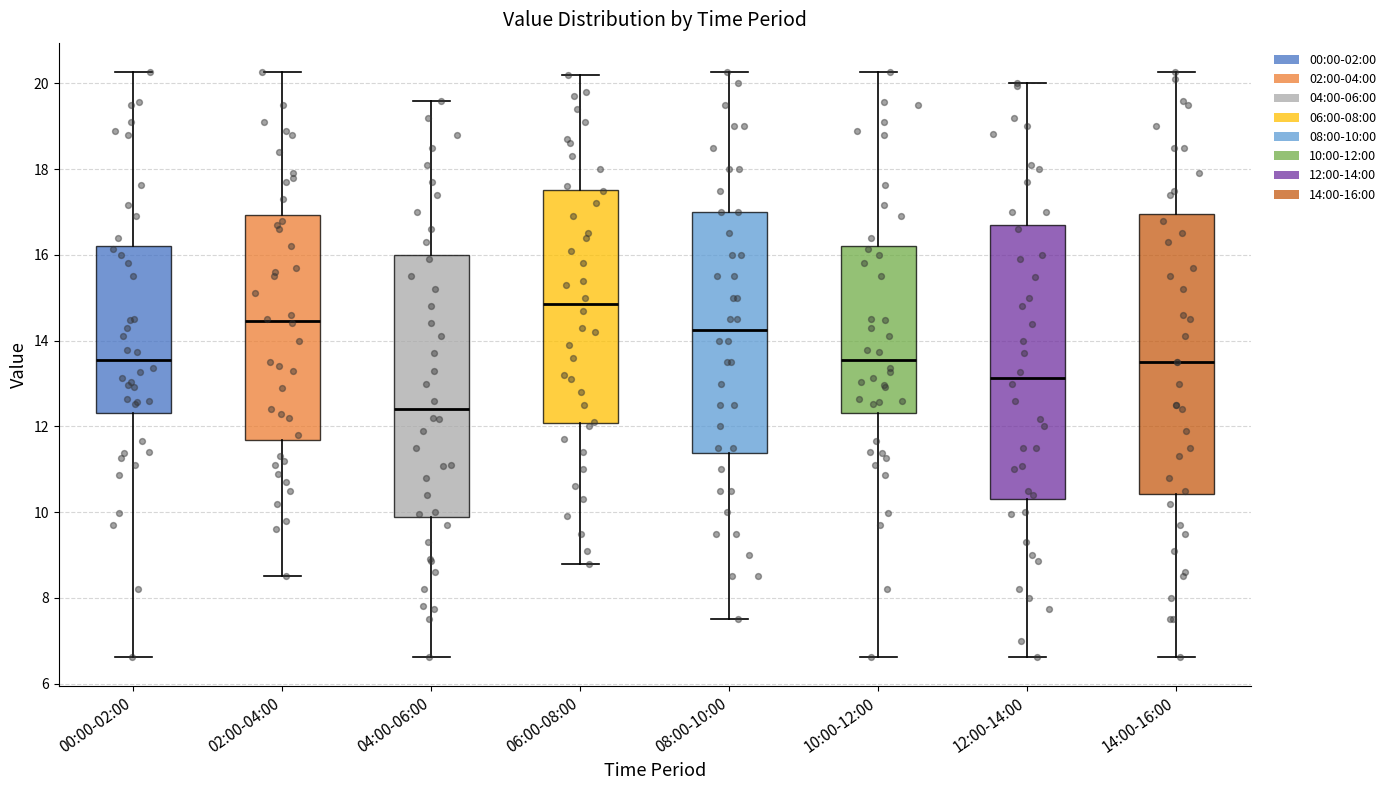

Reading left to right, transcribe this box plot: for each box, give where its median line is, the range the box spans, and where its two whiskers end, as read against the y-axis. The values are not printed on the chart, so give them approximately, as read against the axis.

00:00-02:00: median 13.6, box 12.4 to 16.2, whiskers 6.6 to 20.2
02:00-04:00: median 14.4, box 11.6 to 17.0, whiskers 8.6 to 20.2
04:00-06:00: median 12.4, box 9.8 to 16.0, whiskers 6.6 to 19.6
06:00-08:00: median 14.8, box 12.0 to 17.6, whiskers 8.8 to 20.2
08:00-10:00: median 14.2, box 11.4 to 17.0, whiskers 7.6 to 20.2
10:00-12:00: median 13.6, box 12.4 to 16.2, whiskers 6.6 to 20.2
12:00-14:00: median 13.2, box 10.4 to 16.8, whiskers 6.6 to 20.0
14:00-16:00: median 13.6, box 10.4 to 17.0, whiskers 6.6 to 20.2